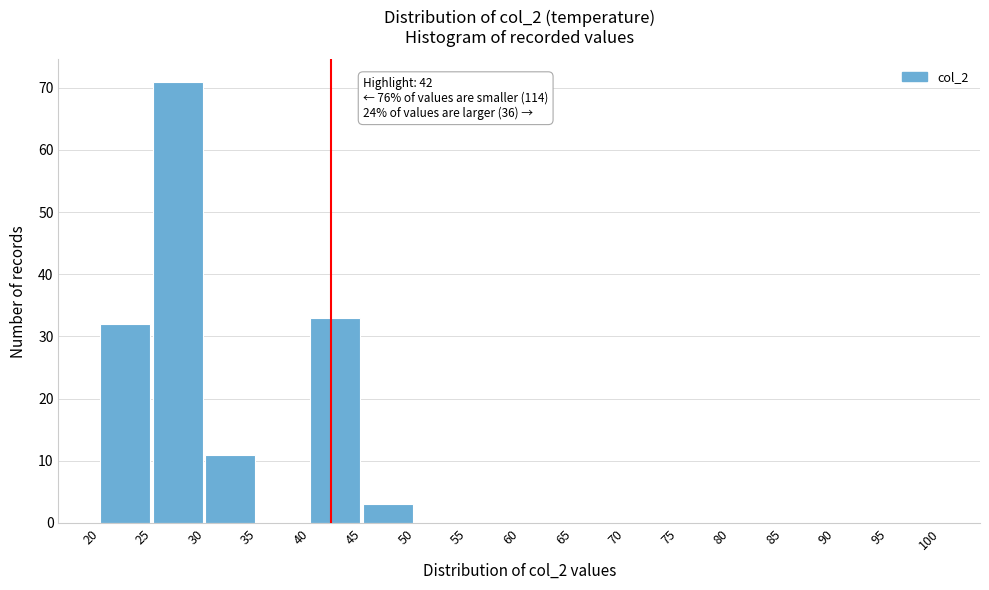

Over which range of the x-axis is the bar tallest?

25 to 30